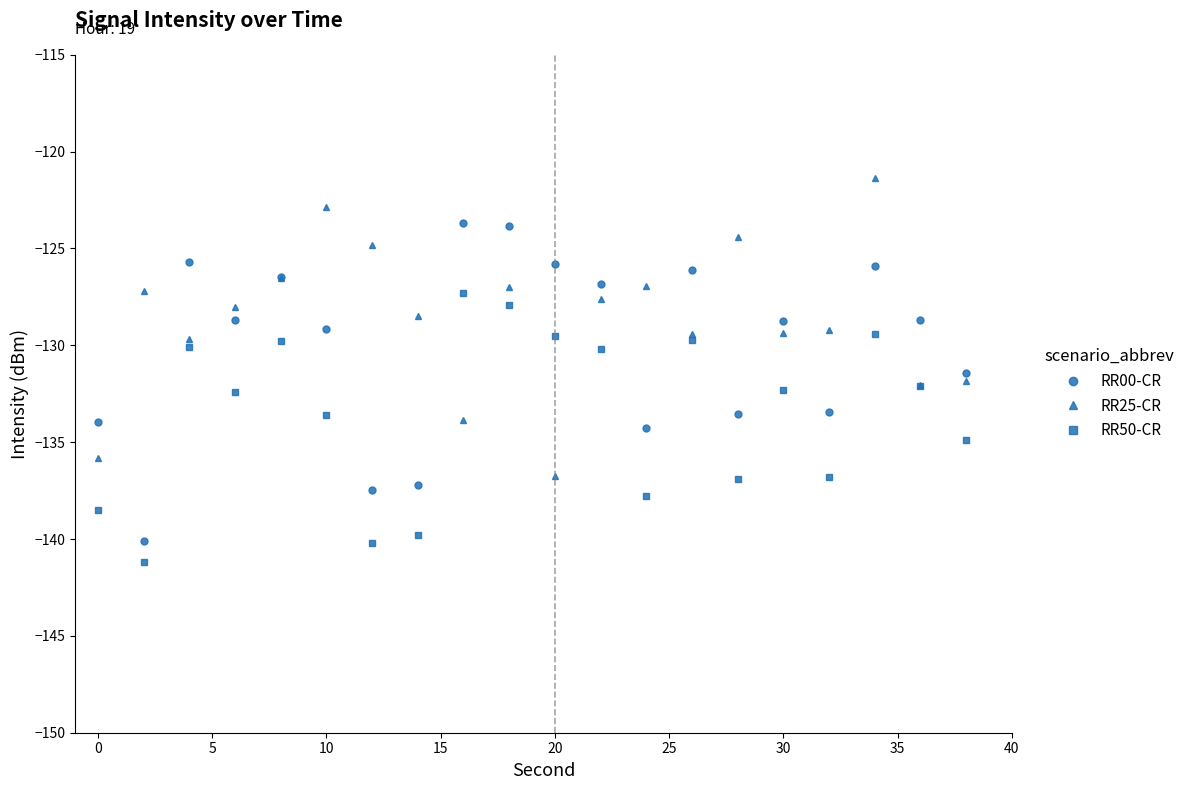

In RR25-CR, how many points are higher than both neighbors (excluding endpoints)?

6